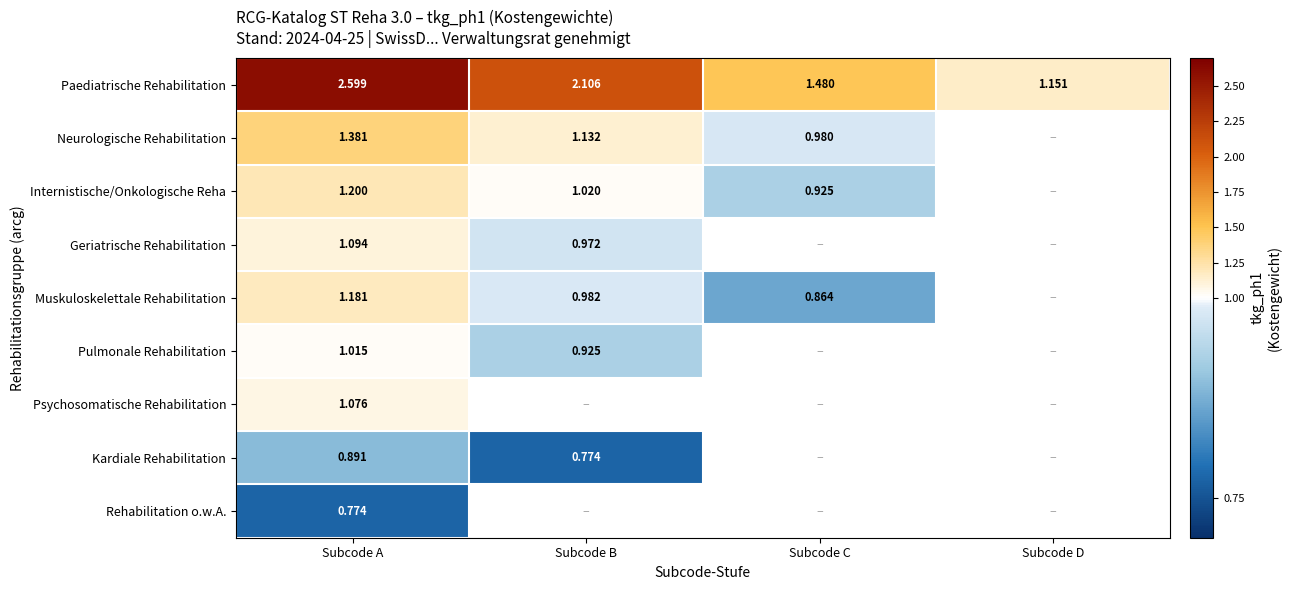

At which label does Paediatrische Rehabilitation reach its peak?

Subcode A